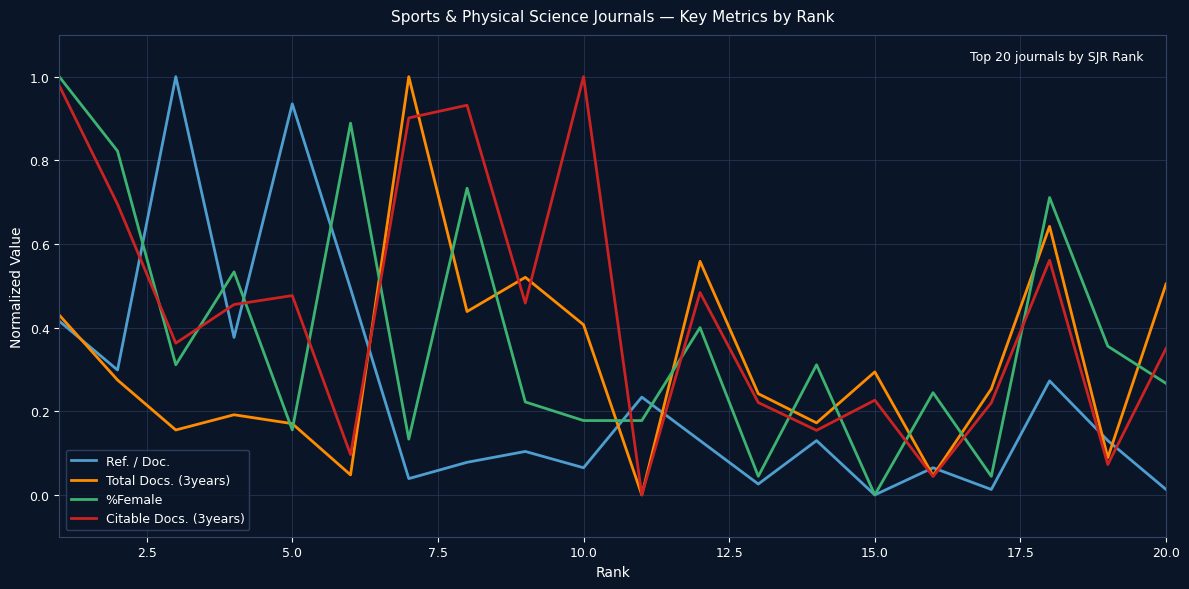

Rank the series by their average value, from highest to lowest.

Citable Docs. (3years), %Female, Total Docs. (3years), Ref. / Doc.